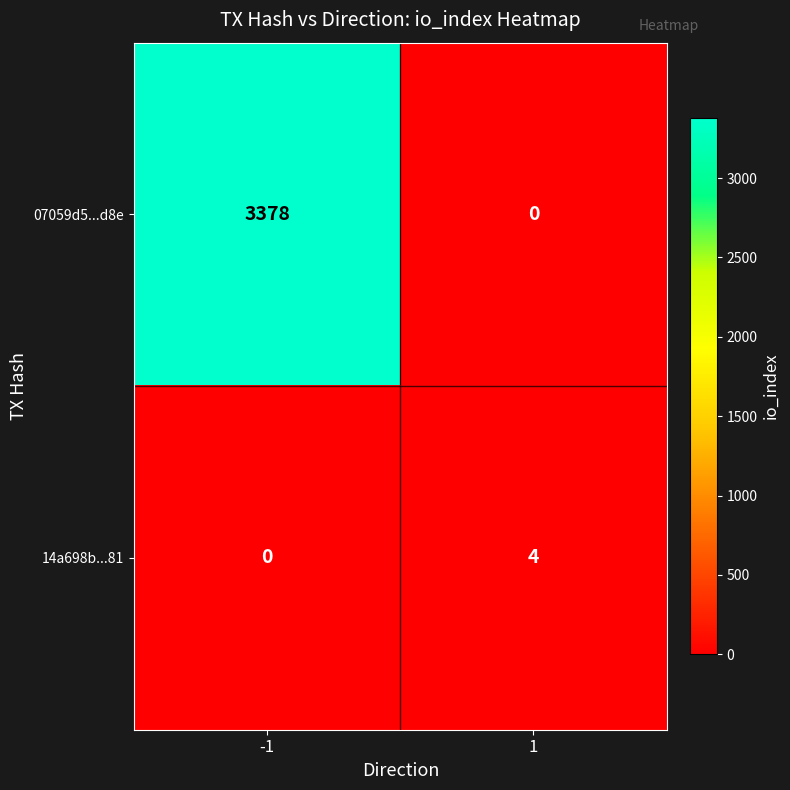

The 07059d5...d8e series shows 1865 at 1. True or false?

False